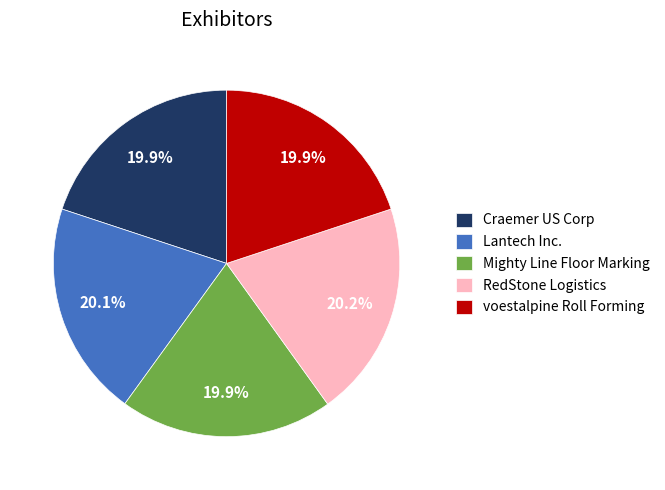

What is the total percentage of Mighty Line Floor Marking and Lantech Inc.?

40.0%